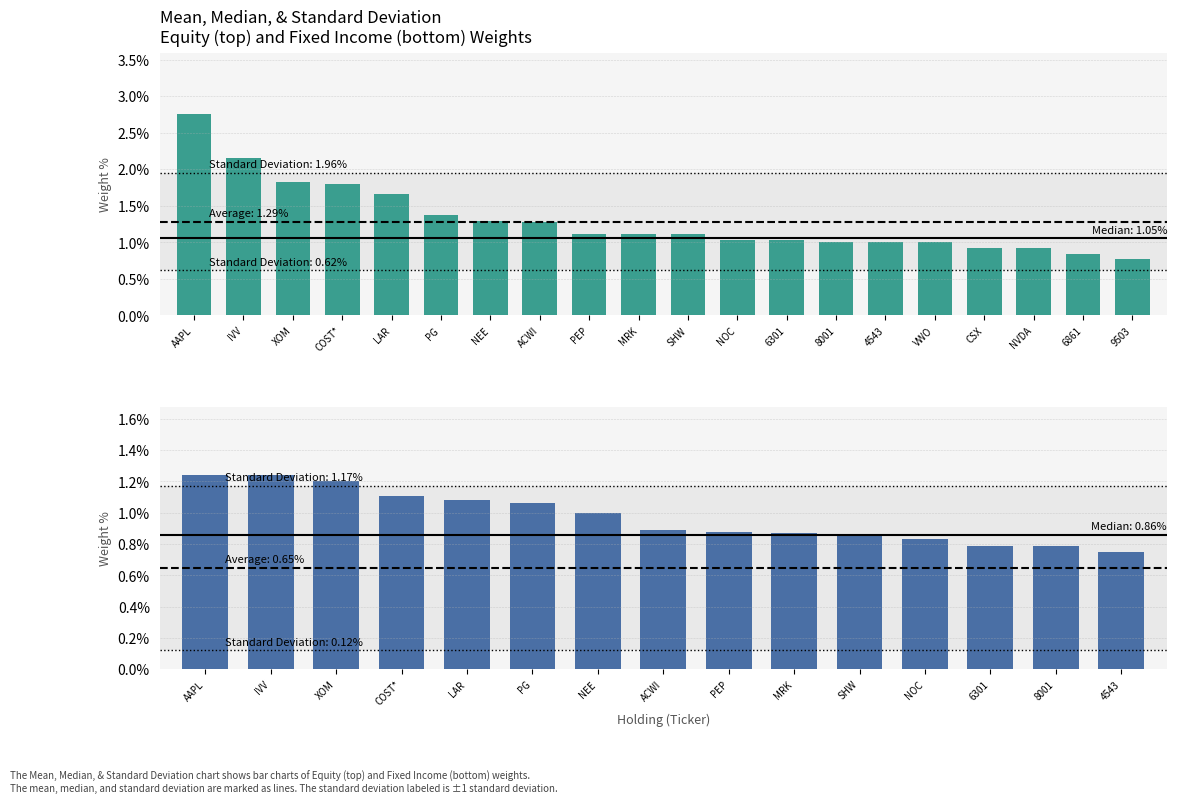

What is the minimum value shown in the chart?

0.8